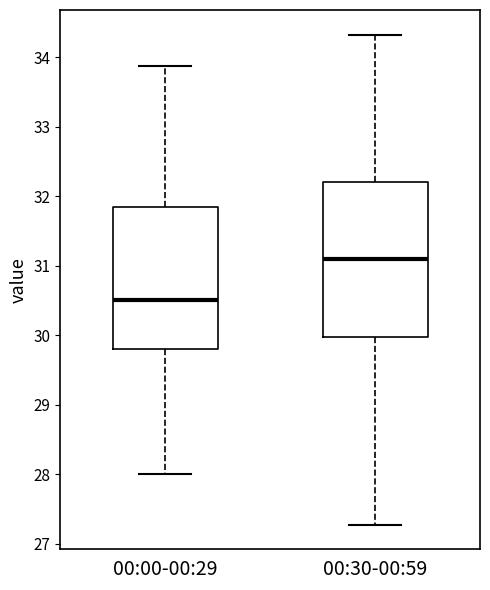

Where does the upper whisker of the box for 00:00-00:29 end on the y-axis? The values are not printed on the chart, so give them approximately, as read against the axis.

33.9